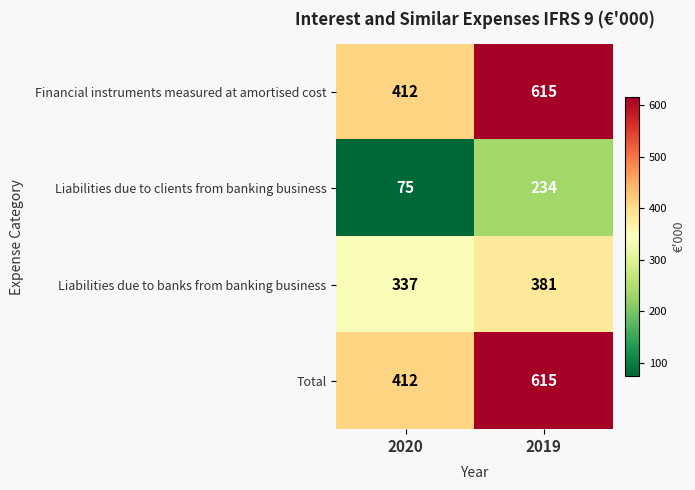

Rank the categories by Financial instruments measured at amortised cost value from lowest to highest.

2020, 2019